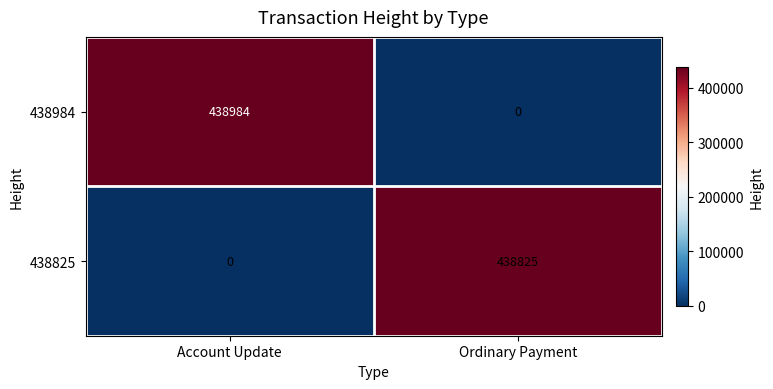

At which label is 438825 closest to 219412?

Account Update